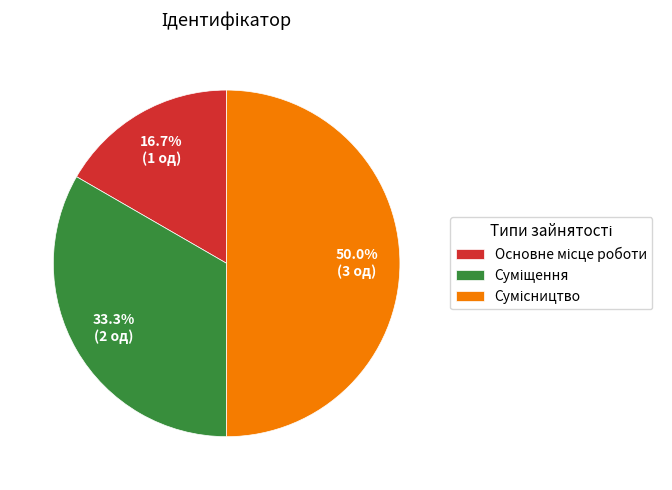

To the nearest percent, what is the average slice percentage?

33%